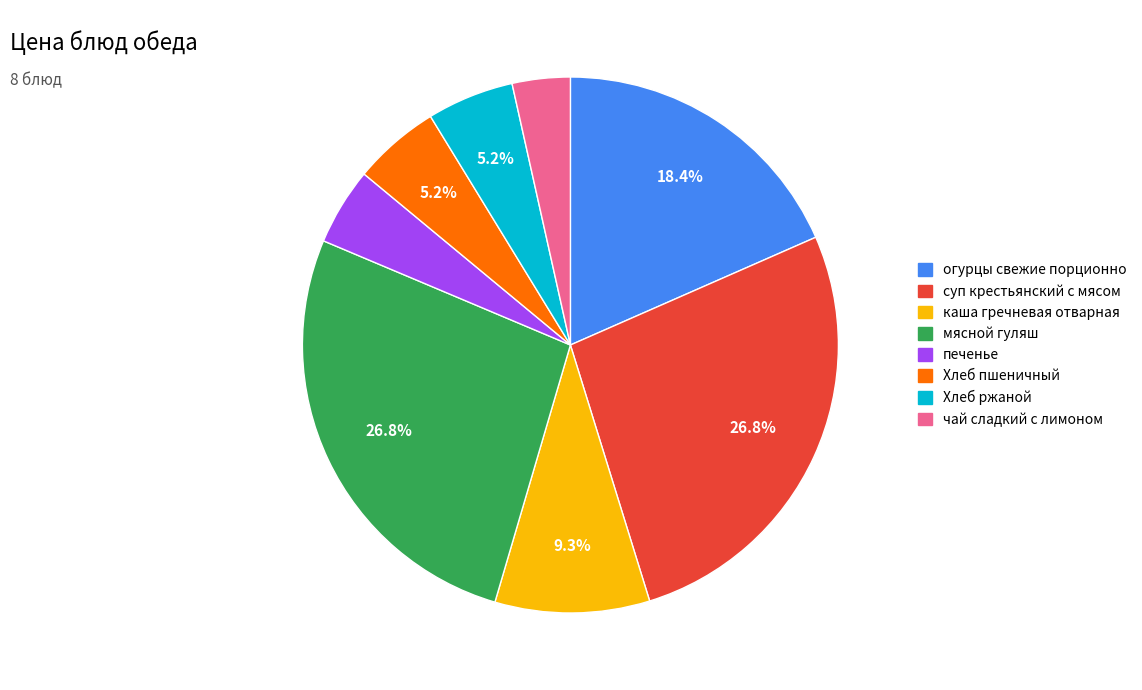

What is the smallest slice in the pie chart?

чай сладкий с лимоном